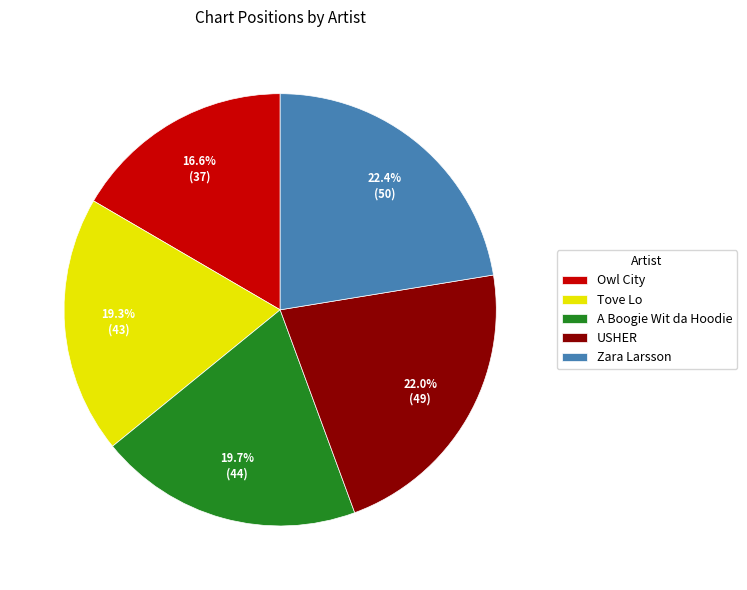

True or false: Zara Larsson accounts for 22% of the total.

True